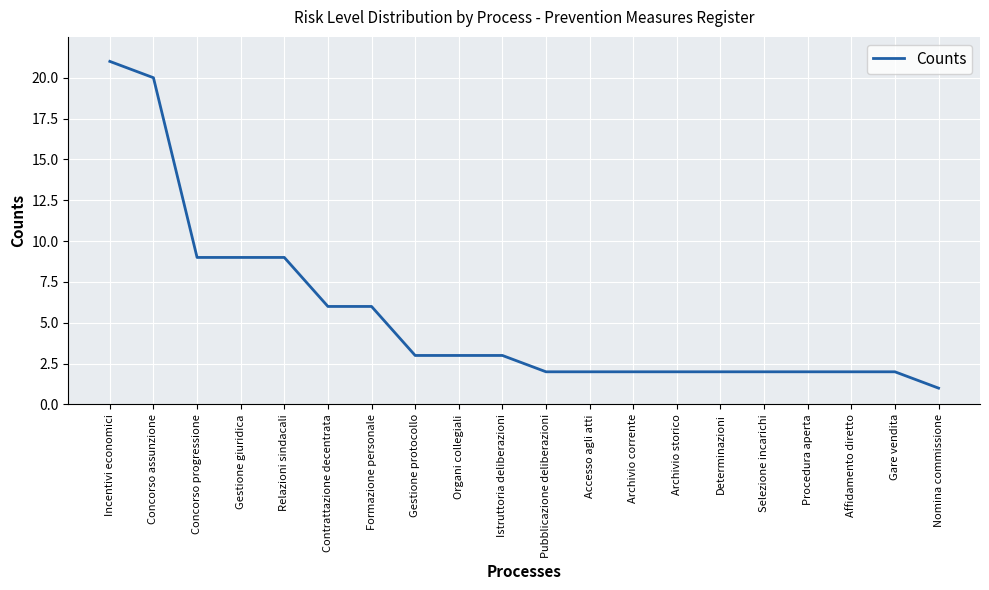

What value does the data have at Concorso assunzione?

20